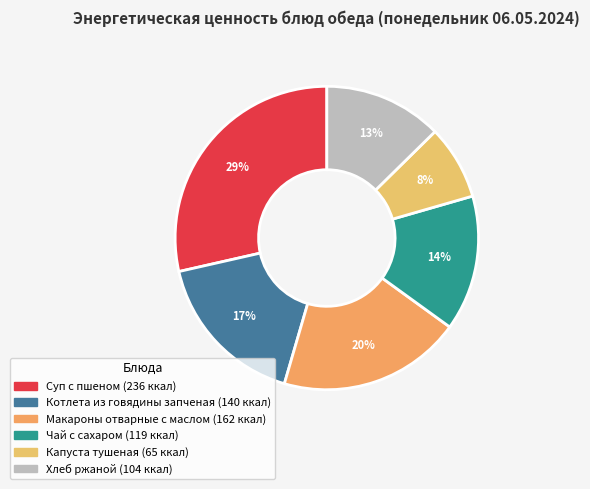

To the nearest percent, what is the difference between the largest and smallest slice percentages?

21%